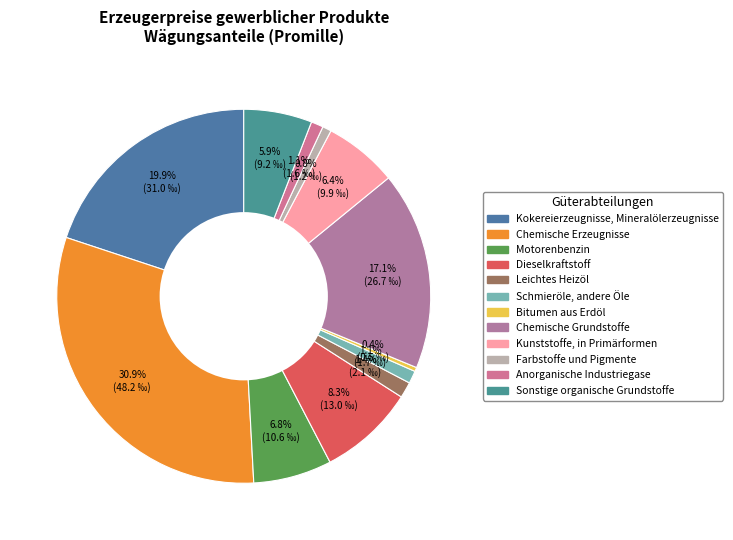

Count the number of slices in the pie.

12